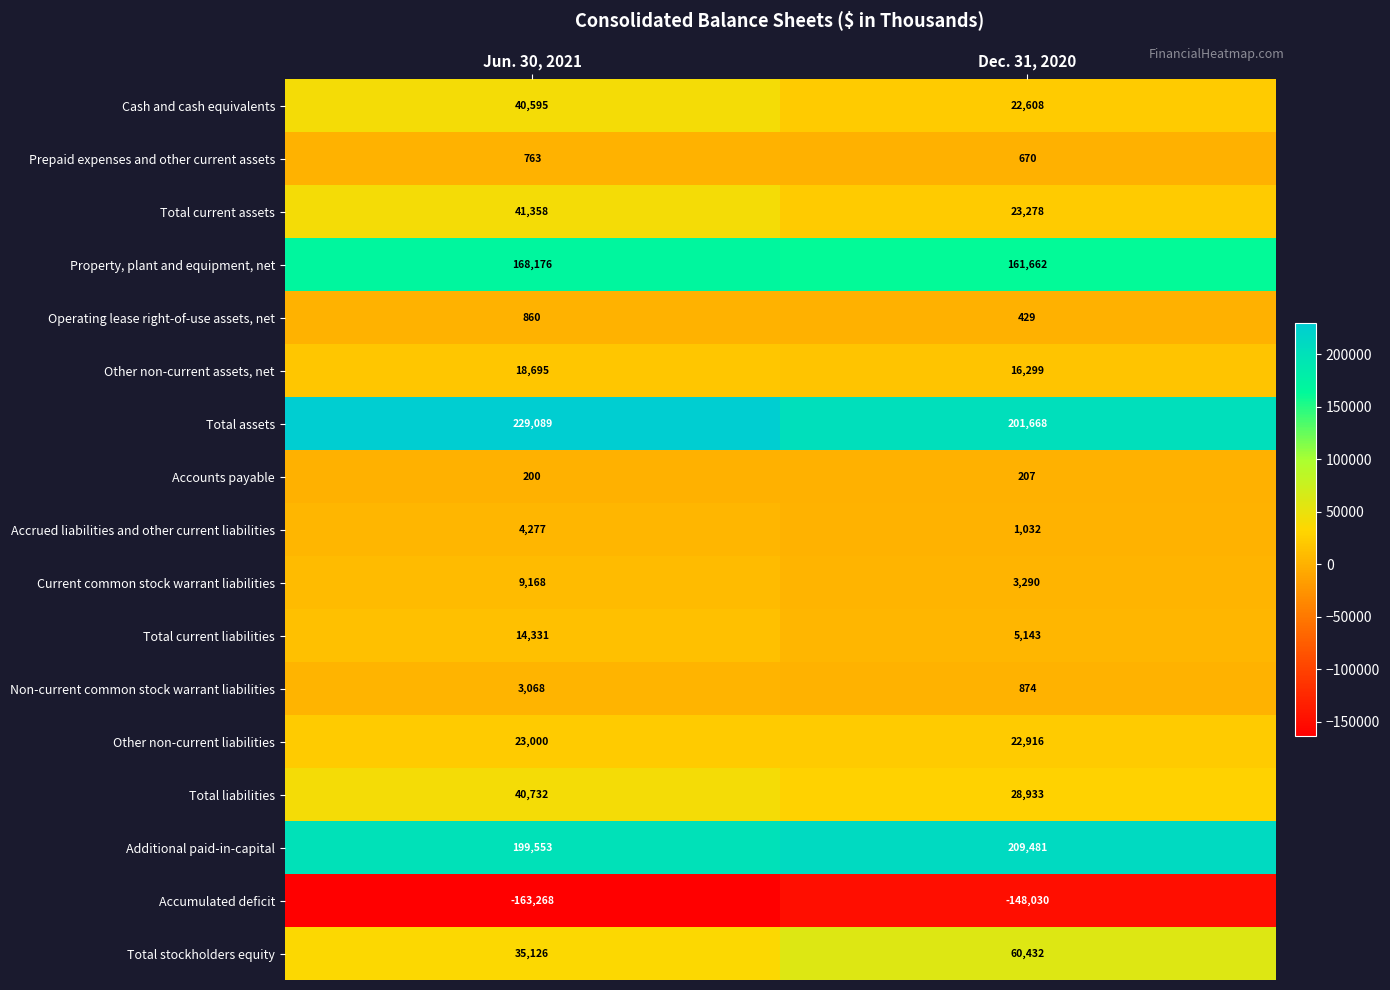

The value of Accounts payable at Jun. 30, 2021 is 200. True or false?

True